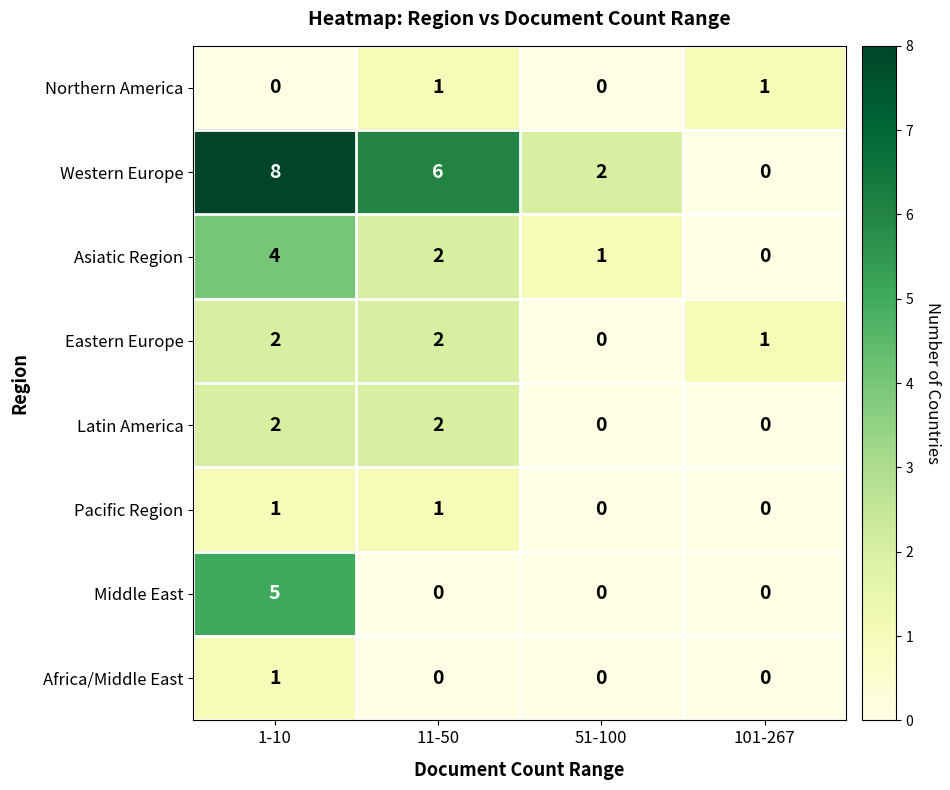

Rank the categories by Asiatic Region value from lowest to highest.

101-267, 51-100, 11-50, 1-10